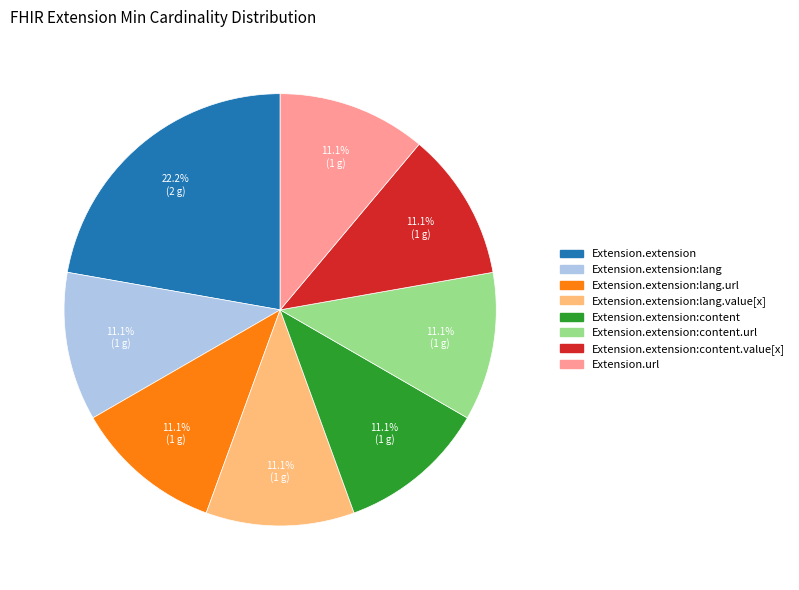

Does any single category account for the majority?

No